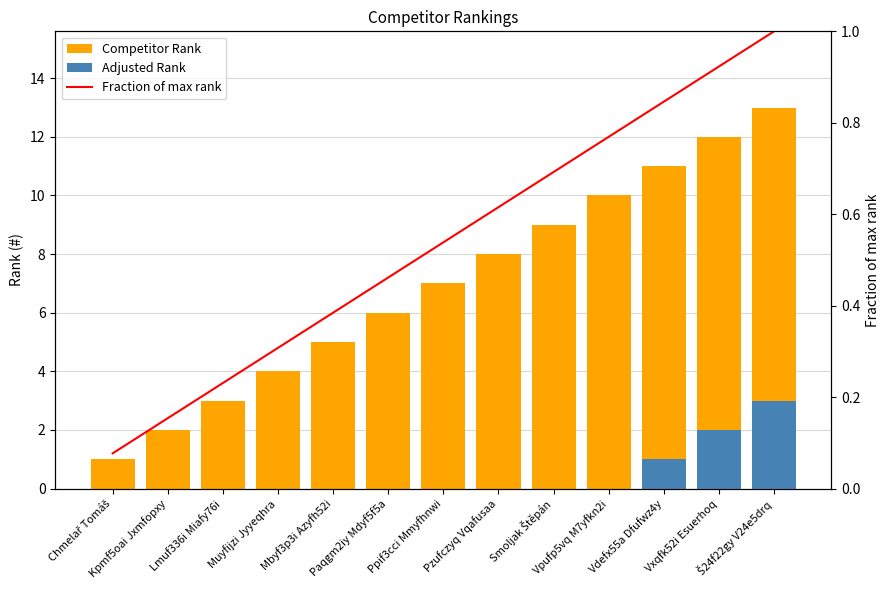

What is the maximum value shown in the chart?

13.0